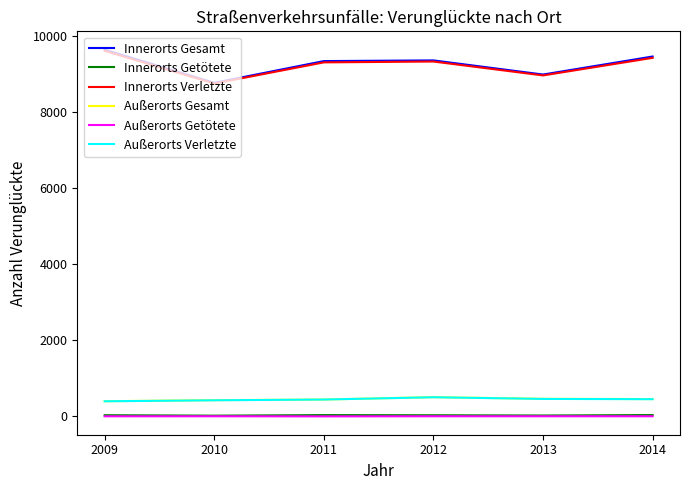

True or false: Innerorts Gesamt and Außerorts Verletzte intersect in this chart.

False